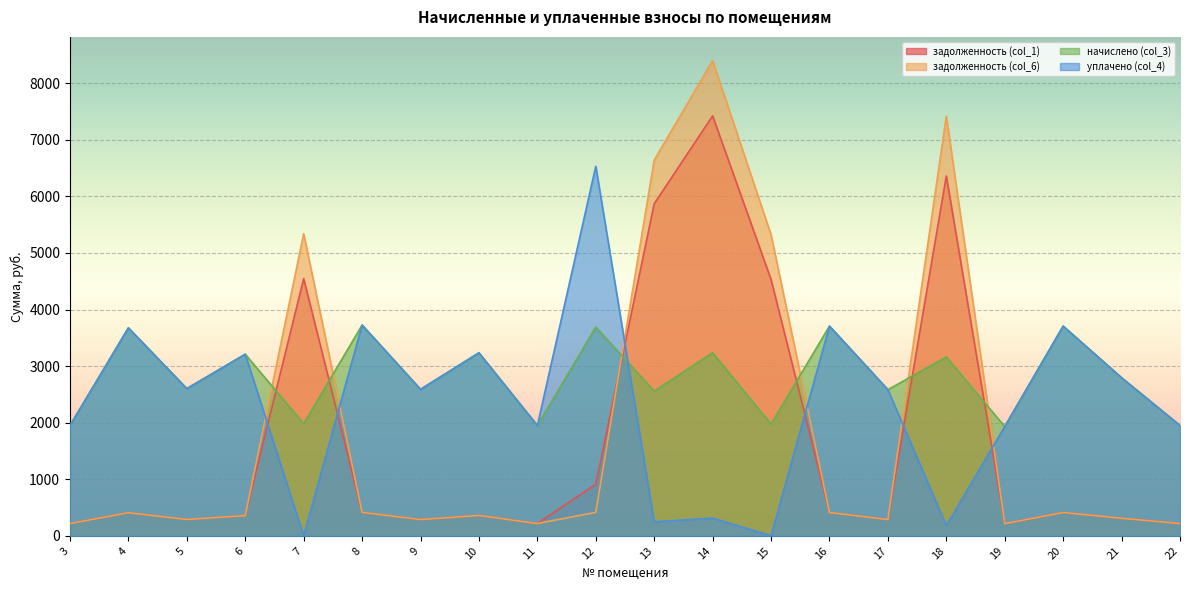

What is the difference between the задолженность (col_1) values at 15 and 16?

4119.1